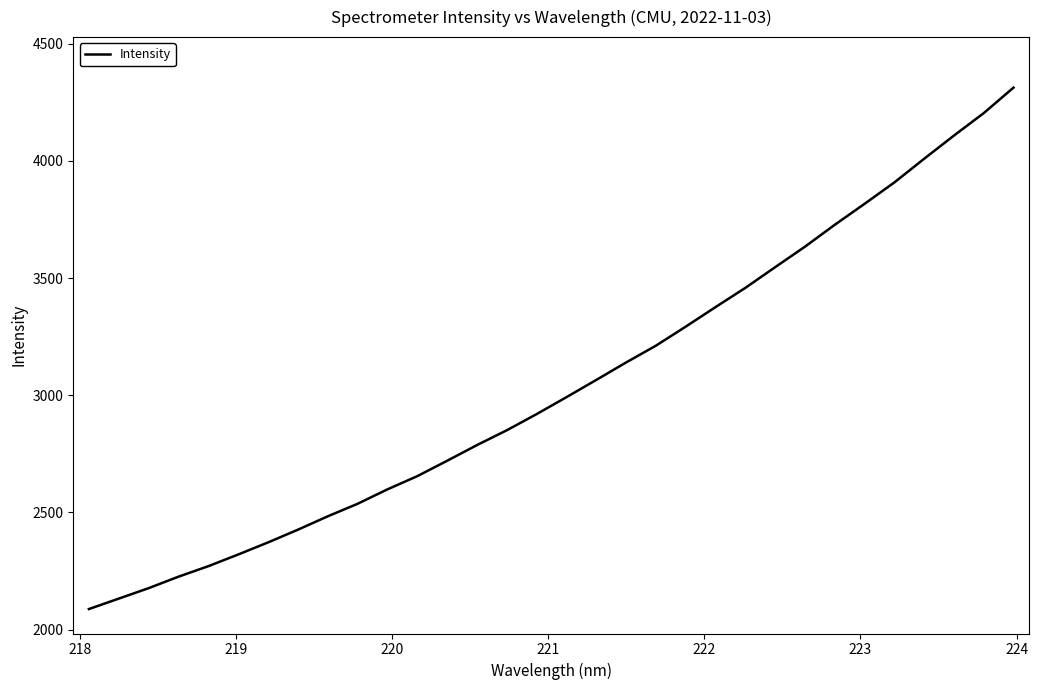

What is the maximum value shown in the chart?

4312.9